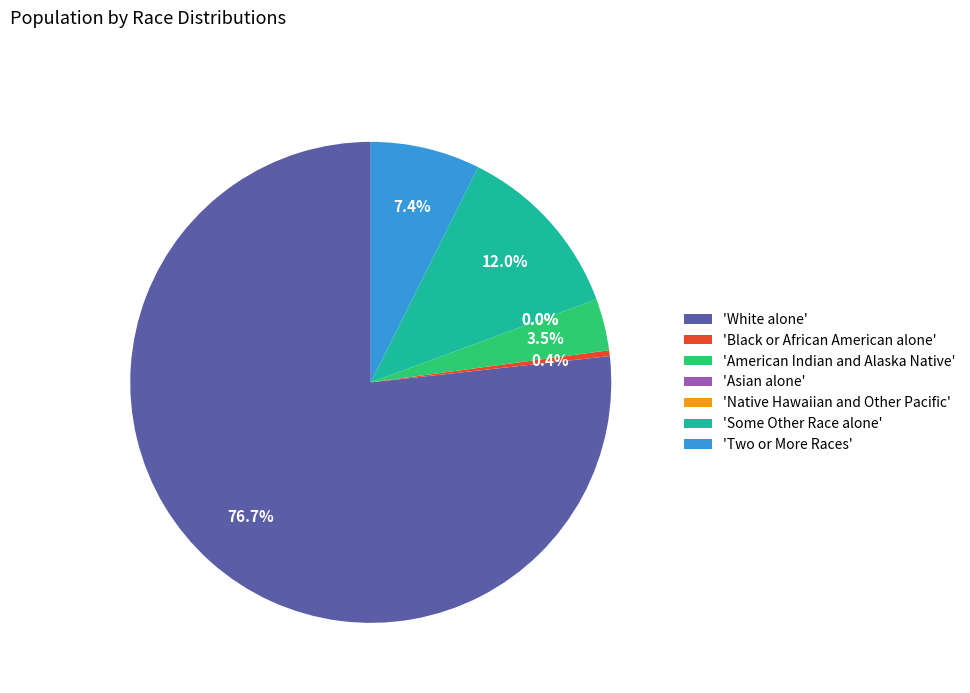

Combined, what portion of the pie is Black or African American alone and Native Hawaiian and Other Pacific?

0.4%